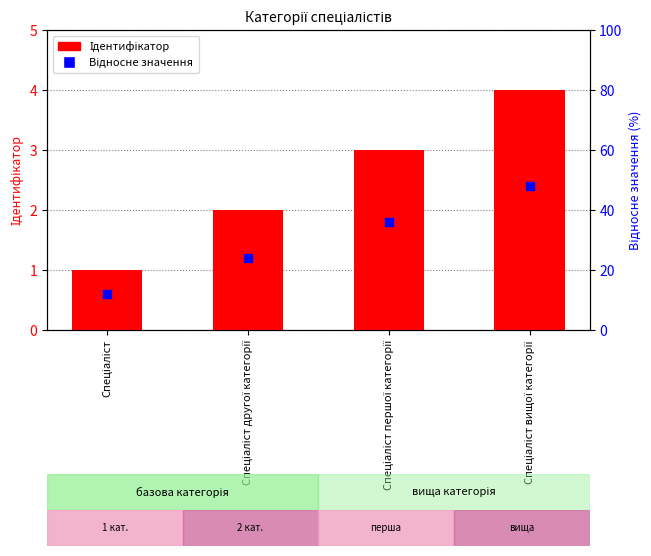

What is the total value across all series at Спеціаліст другої категорії?

3.2